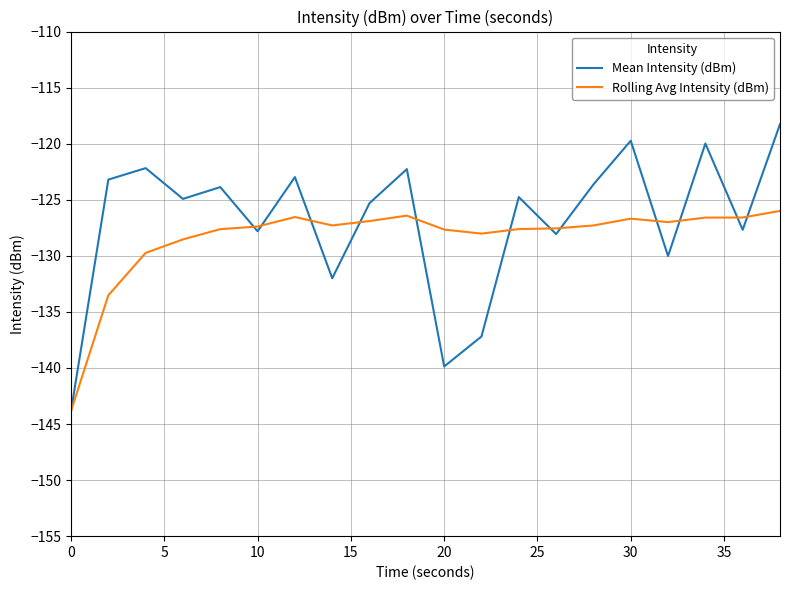

What is the lowest value of the Rolling Avg Intensity (dBm) series?

-143.8